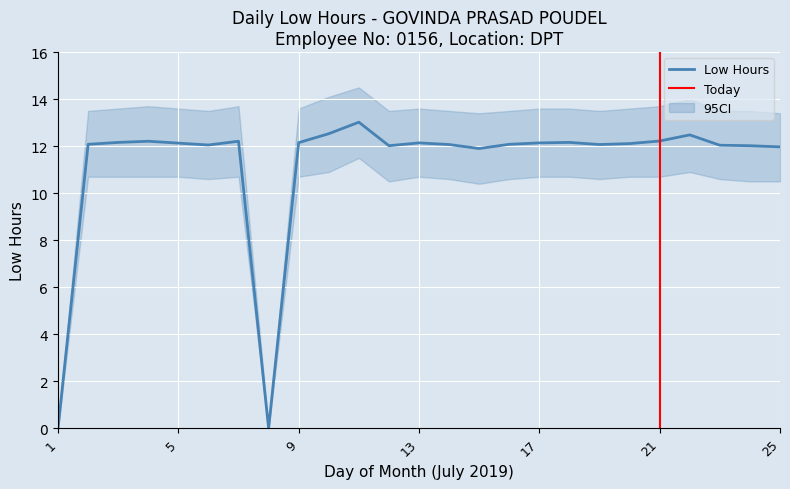

What is the difference between the second highest and second lowest values?

12.5